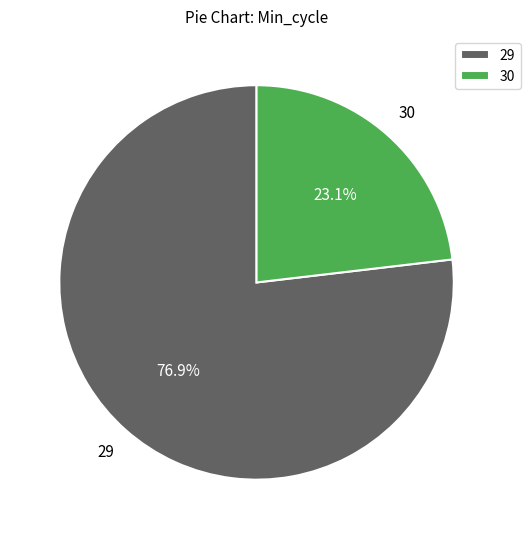

Is it true that 30 is 13% of the pie?

False